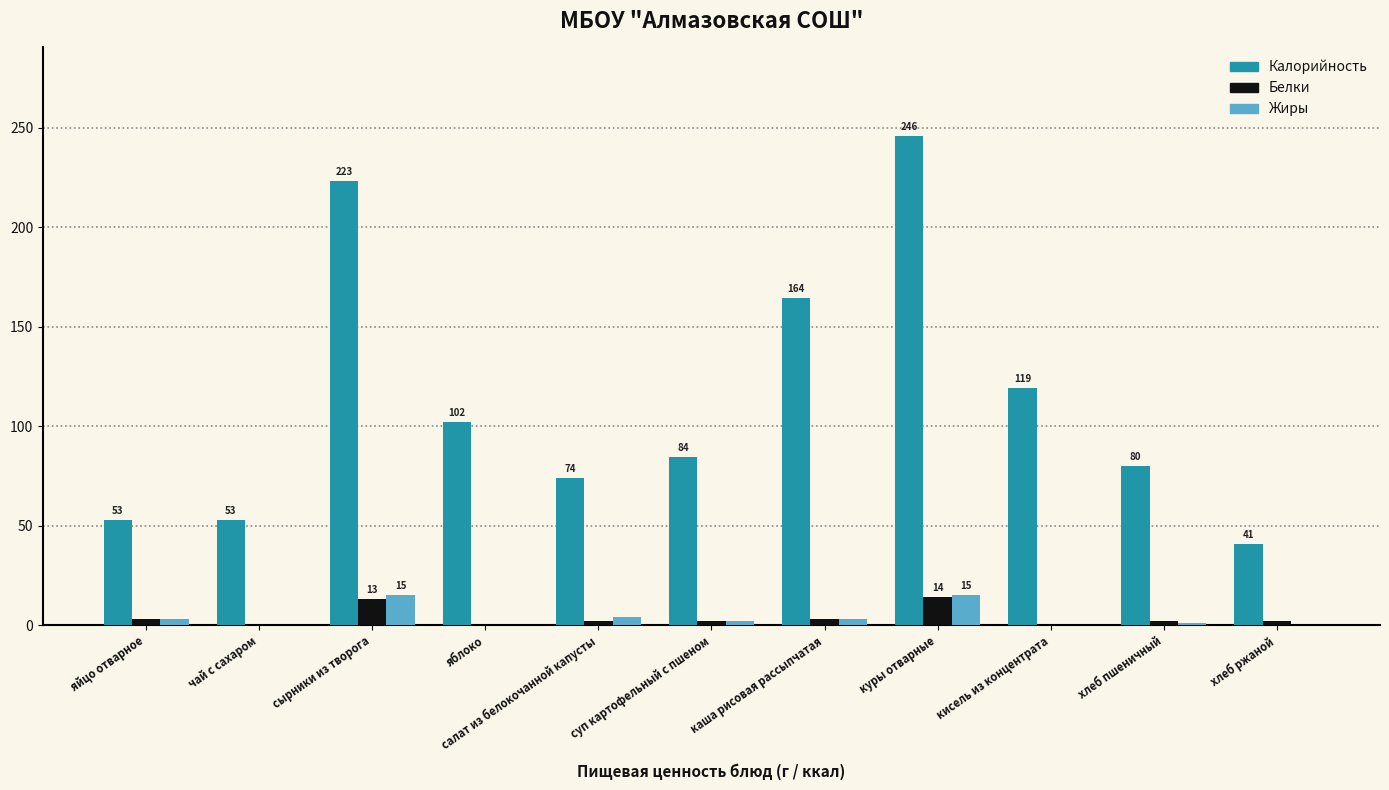

What is the sum of all Калорийность values?

1239.7